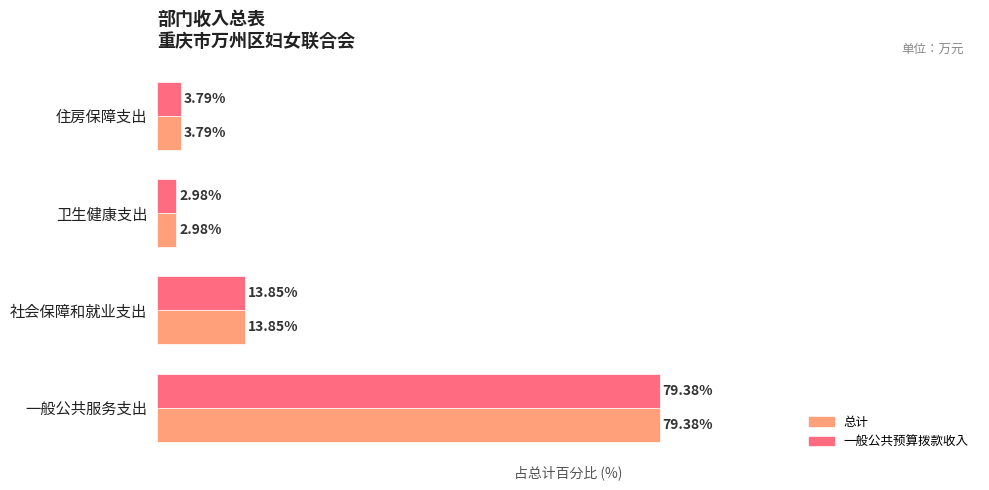

Where is 一般公共预算拨款收入 nearest to the value 41?

社会保障和就业支出